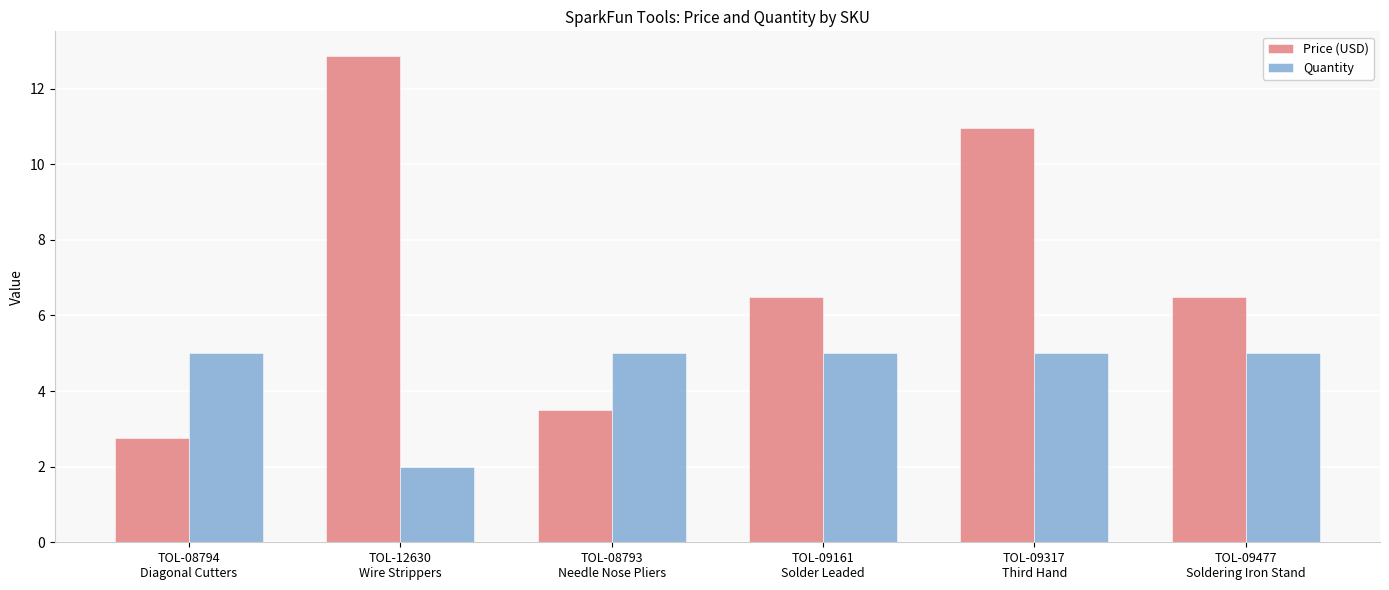

At how many categories does at least one series exceed 2?

6